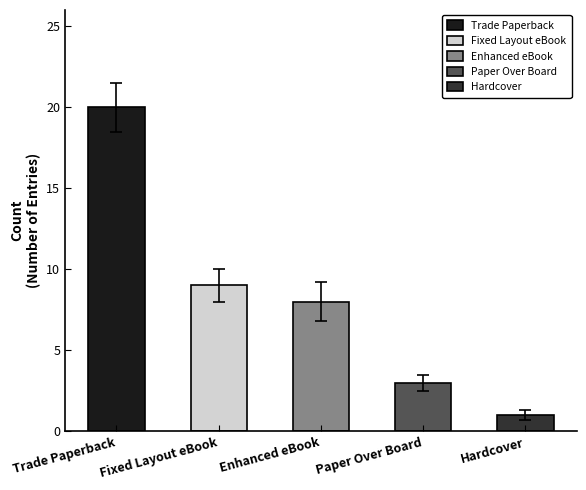

Which series changed the most between Trade Paperback and Fixed Layout eBook?

Trade Paperback